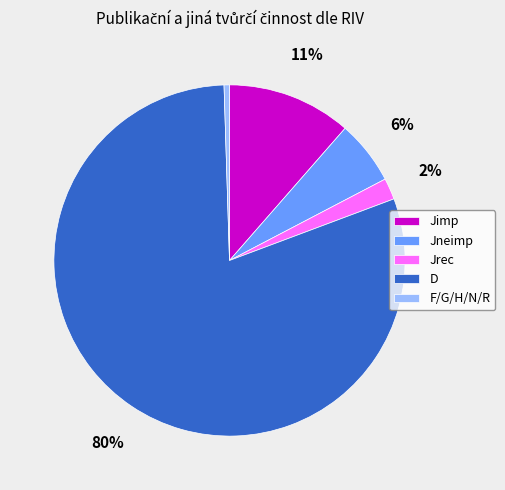

True or false: Jimp accounts for 19% of the total.

False